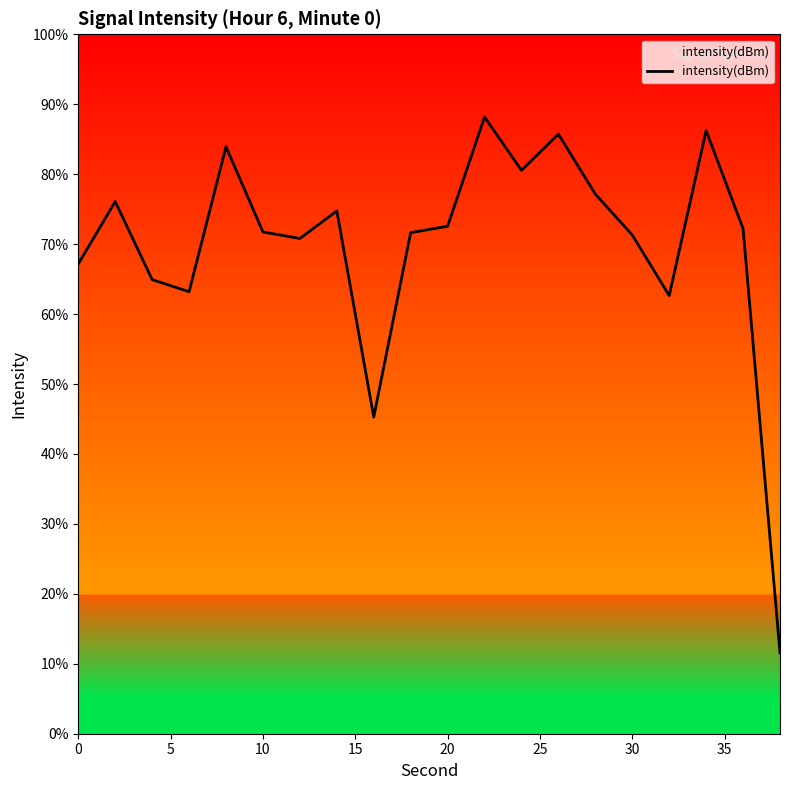

What is the maximum value shown in the chart?

88.2